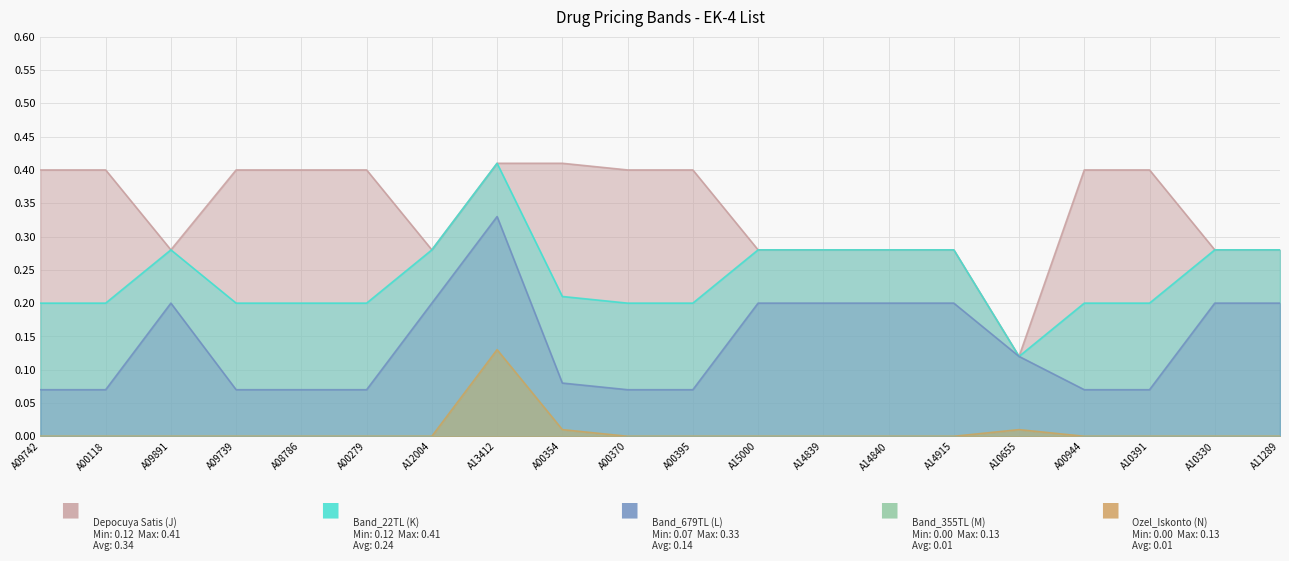

Which series has the largest total across all categories?

Depocuya Satis (J)